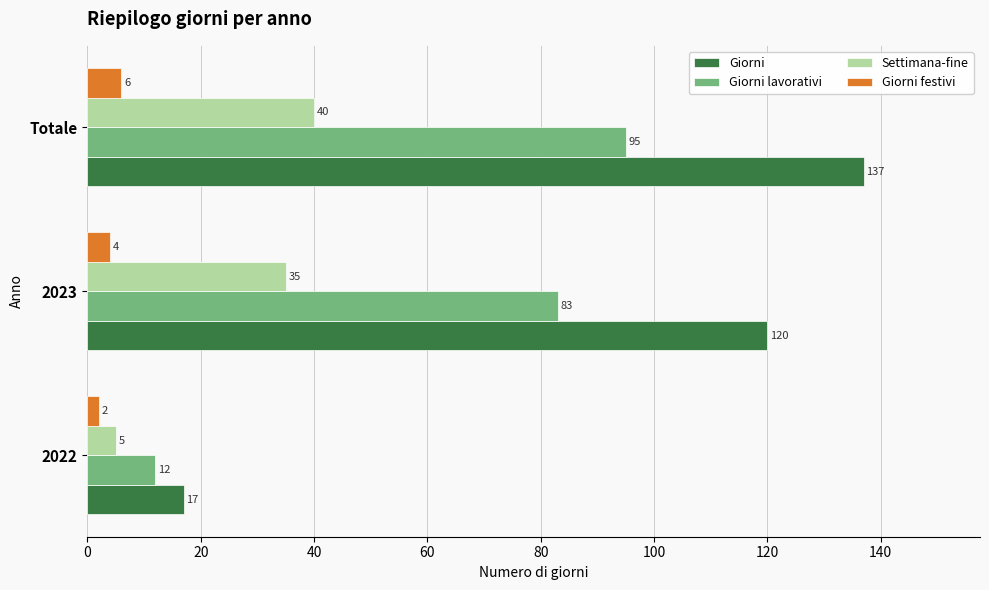

Is it true that Giorni lavorativi equals 38 at 2023?

False